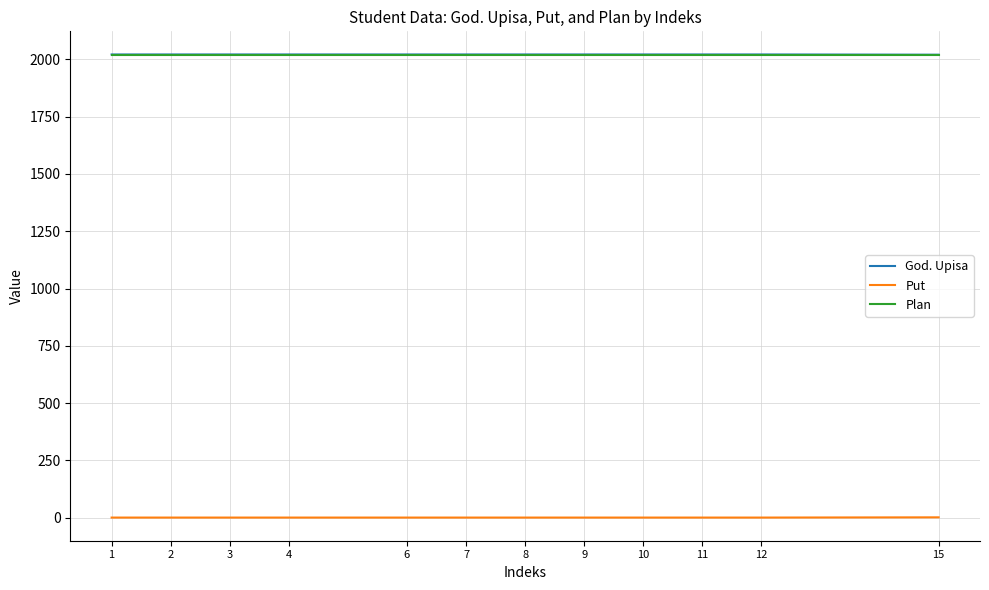

True or false: Plan and Put intersect in this chart.

False